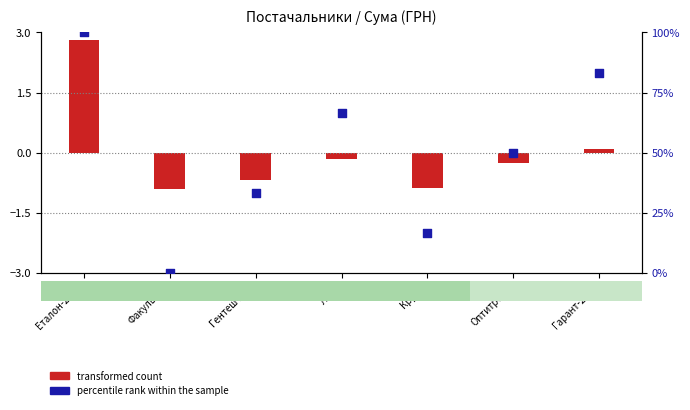

Which has a higher value, Оптитрейд or Гентеш Й.Я.?

Оптитрейд